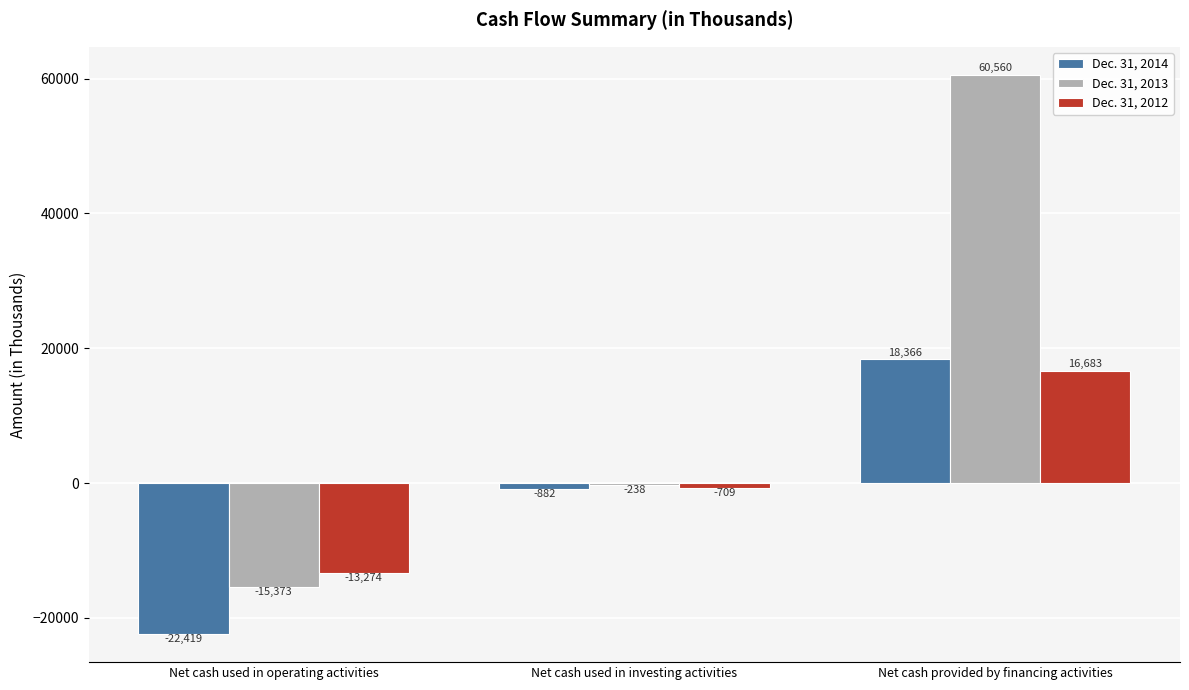

The value of Dec. 31, 2013 at Net cash used in investing activities is -238. True or false?

True